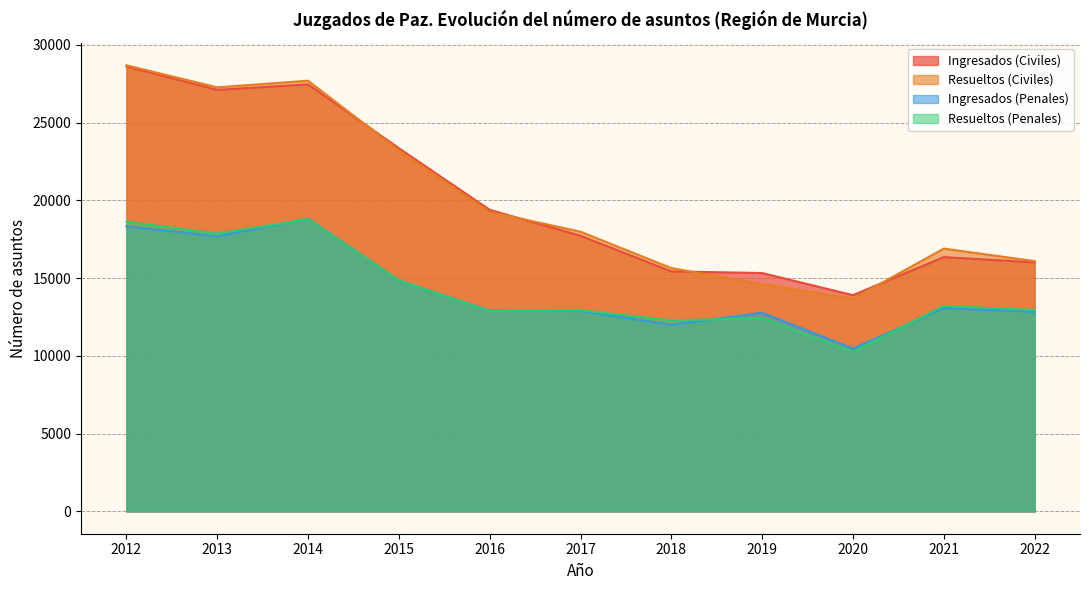

What is the value of the Ingresados (Civiles) point at the 4th from the left?

23361